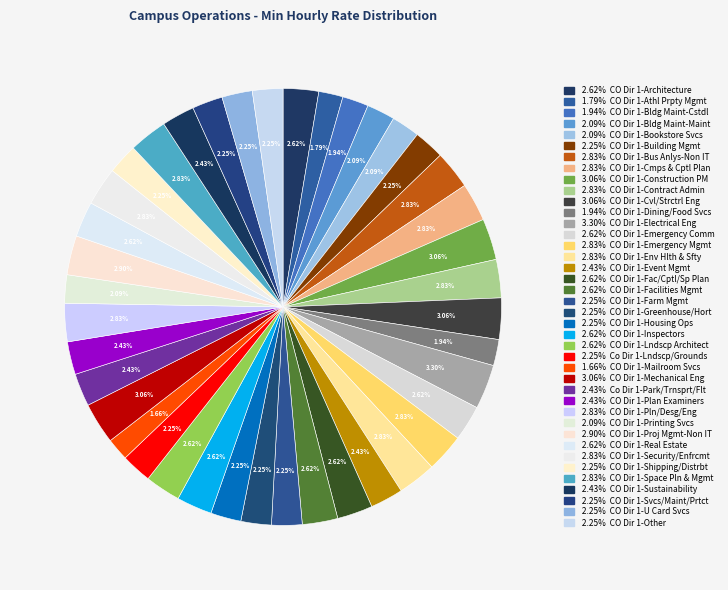

Rank the categories by value from lowest to highest.

CO Dir 1-Mailroom Svcs, CO Dir 1-Athl Prpty Mgmt, CO Dir 1-Bldg Maint-Cstdl, CO Dir 1-Dining/Food Svcs, CO Dir 1-Bldg Maint-Maint, CO Dir 1-Bookstore Svcs, CO Dir 1-Printing Svcs, CO Dir 1-Building Mgmt, CO Dir 1-Farm Mgmt, CO Dir 1-Greenhouse/Hort, CO Dir 1-Housing Ops, Co Dir 1-Lndscp/Grounds, CO Dir 1-Shipping/Distrbt, CO Dir 1-Svcs/Maint/Prtct, CO Dir 1-U Card Svcs, CO Dir 1-Other, CO Dir 1-Event Mgmt, Co Dir 1-Park/Trnsprt/Flt, CO Dir 1-Plan Examiners, CO Dir 1-Sustainability, CO Dir 1-Architecture, CO Dir 1-Emergency Comm, CO Dir 1-Fac/Cptl/Sp Plan, CO Dir 1-Facilities Mgmt, CO Dir 1-Inspectors, CO Dir 1-Lndscp Architect, CO Dir 1-Real Estate, CO Dir 1-Bus Anlys-Non IT, CO Dir 1-Cmps & Cptl Plan, CO Dir 1-Contract Admin, CO Dir 1-Emergency Mgmt, CO Dir 1-Env Hlth & Sfty, CO Dir 1-Pln/Desg/Eng, CO Dir 1-Security/Enfrcmt, CO Dir 1-Space Pln & Mgmt, CO Dir 1-Proj Mgmt-Non IT, CO Dir 1-Construction PM, CO Dir 1-Cvl/Strctrl Eng, CO Dir 1-Mechanical Eng, CO Dir 1-Electrical Eng